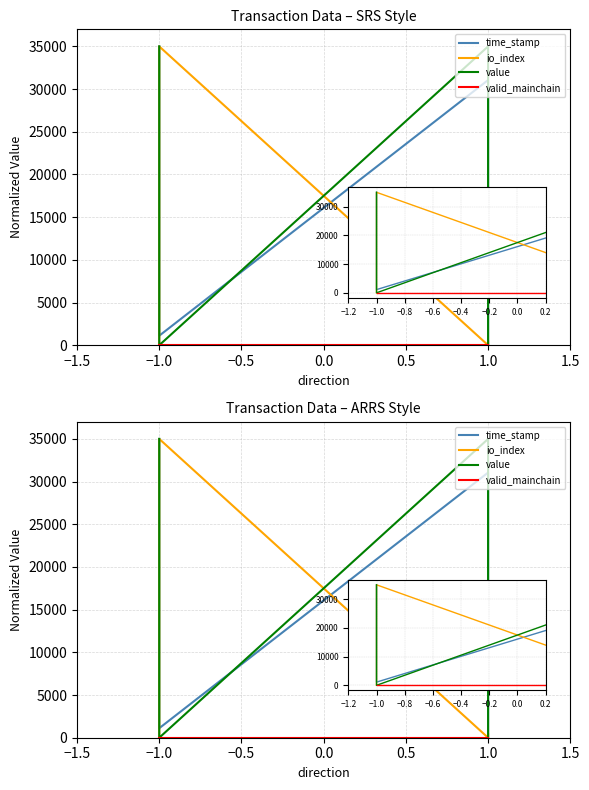

True or false: valid_mainchain and time_stamp intersect in this chart.

False